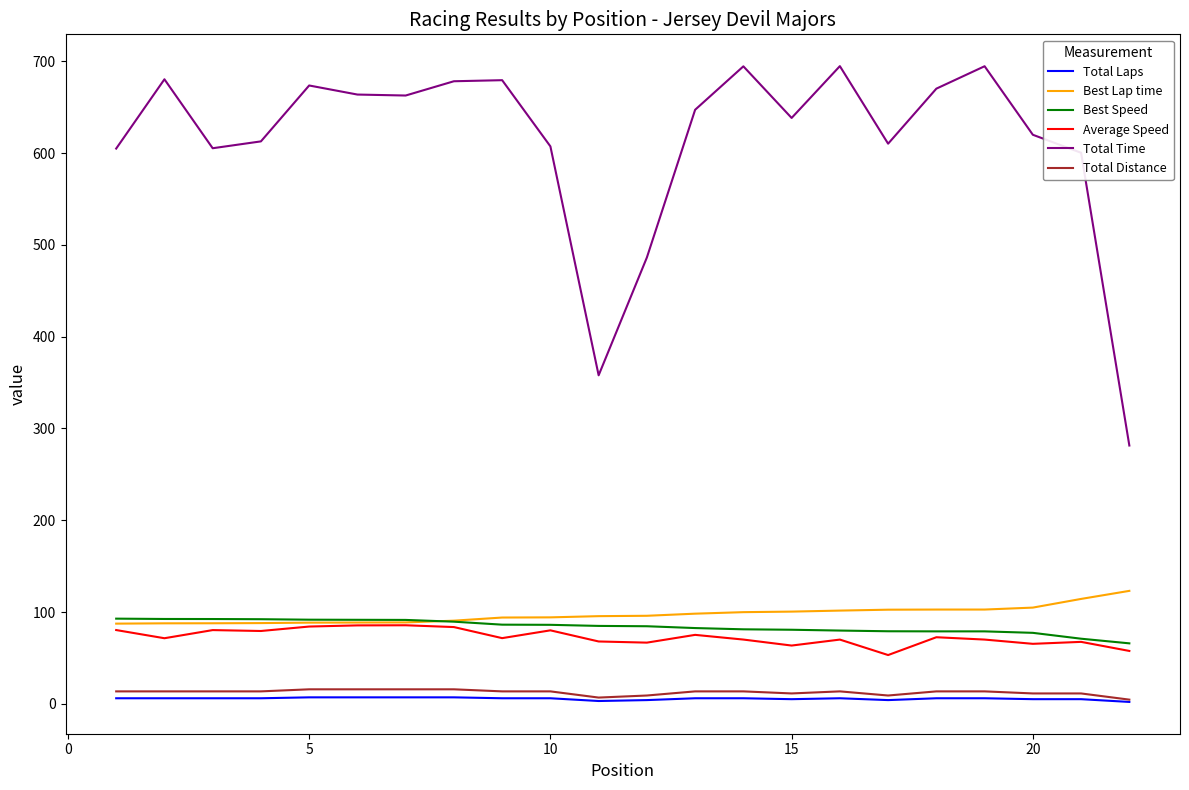

Which series has the largest range (max minus min)?

Total Time